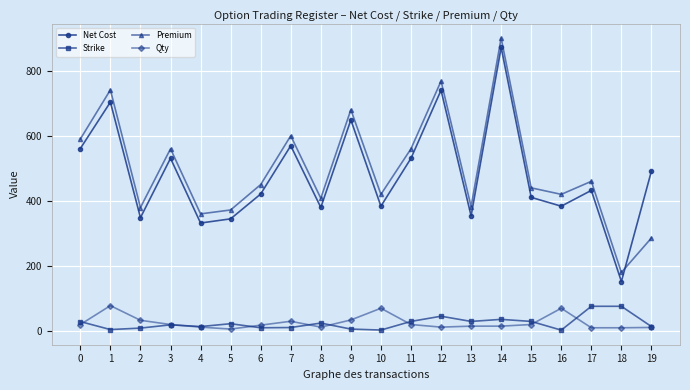

Where does the Premium series first go above 450?

0